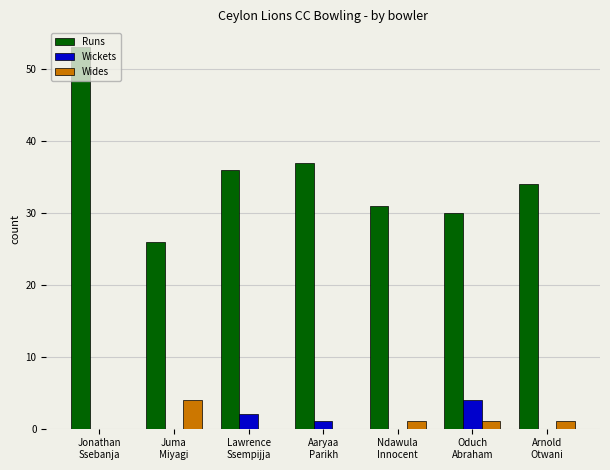

What is the sum of all Runs values?

247